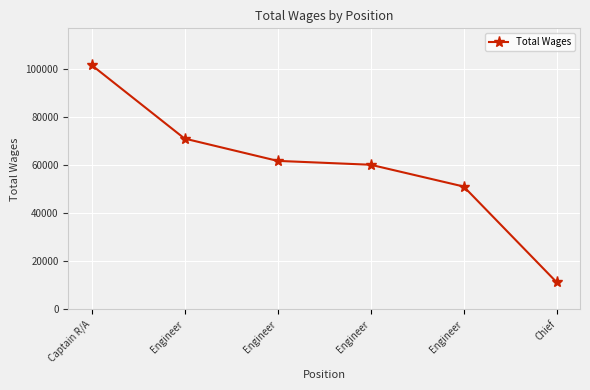

List the labels in order of value, smallest first.

Chief, Engineer, Engineer, Engineer, Engineer, Captain R/A